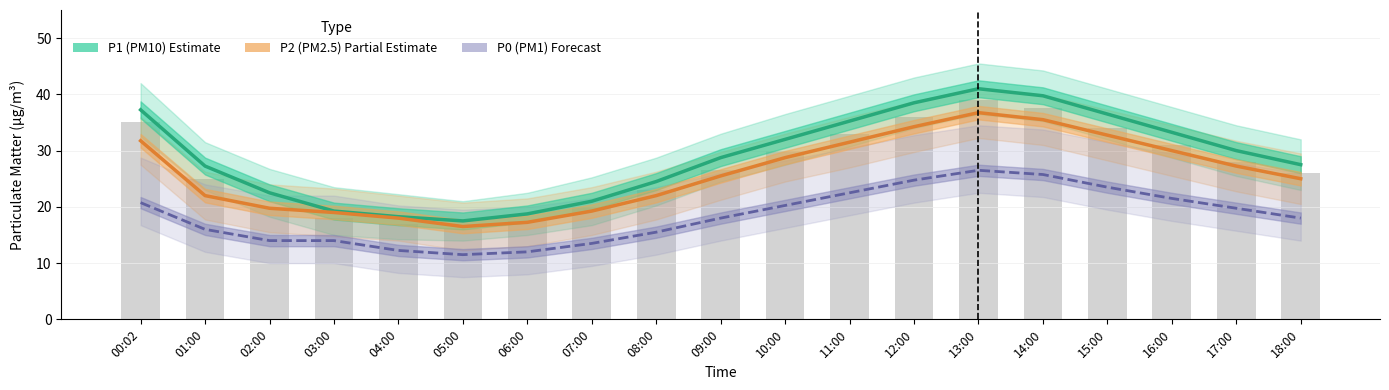

Is the value of Observed at 16:00 greater than the value of P2 (PM2.5) at 00:02?

No